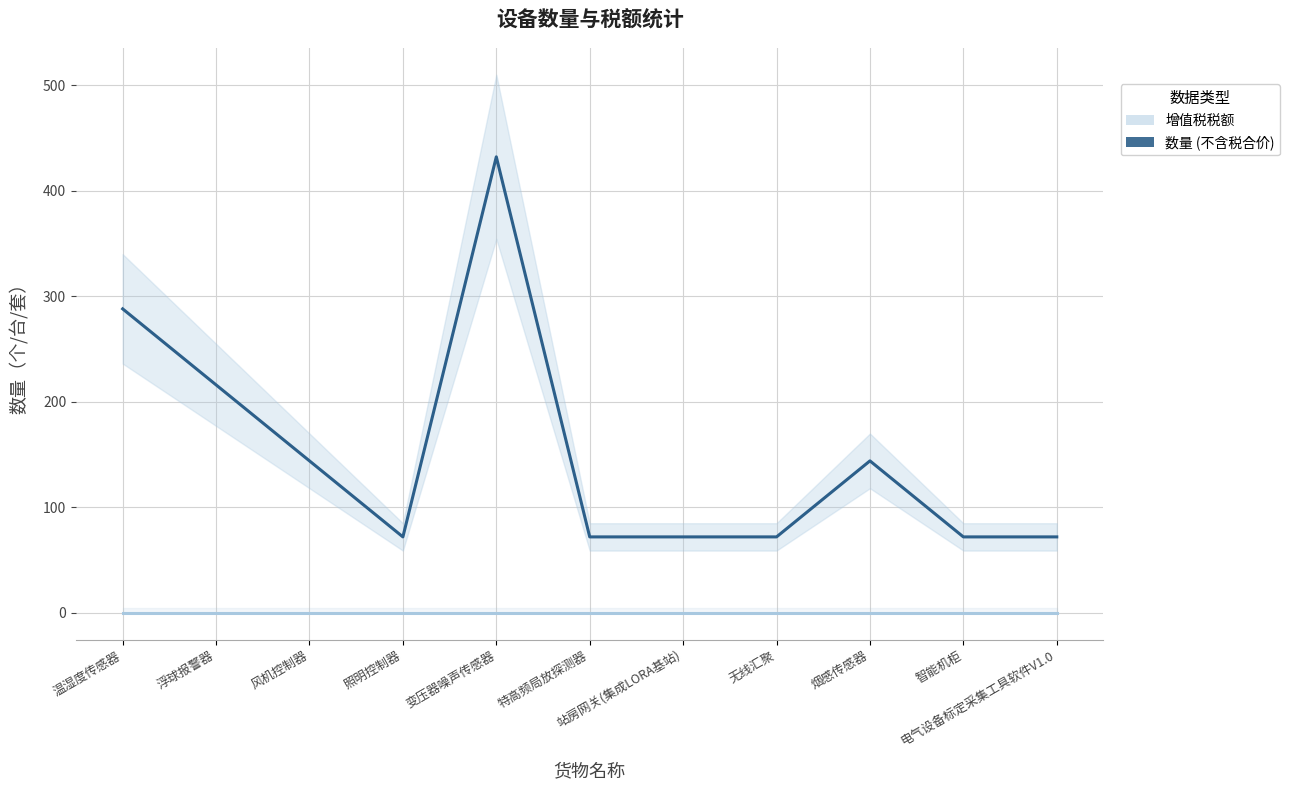

Rank the series by their average value, from lowest to highest.

增值税税额, 数量 (不含税合价)